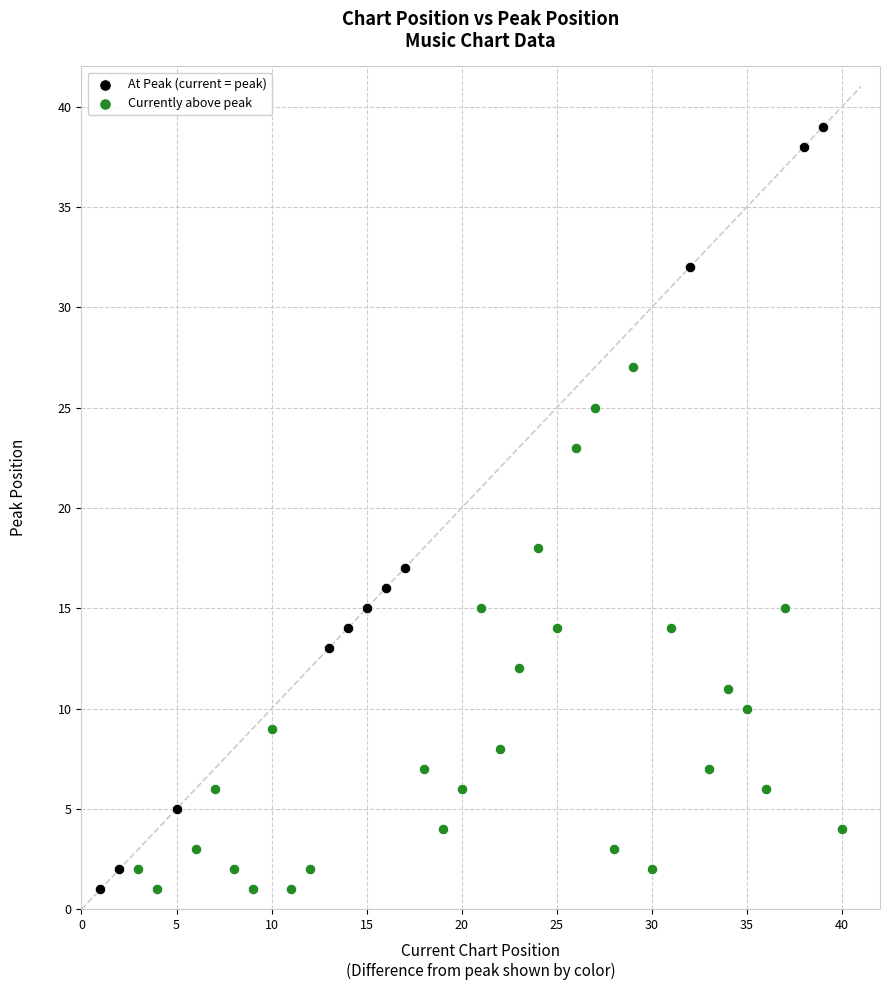

Which series has the widest spread of Y values?

At Peak (current = peak)